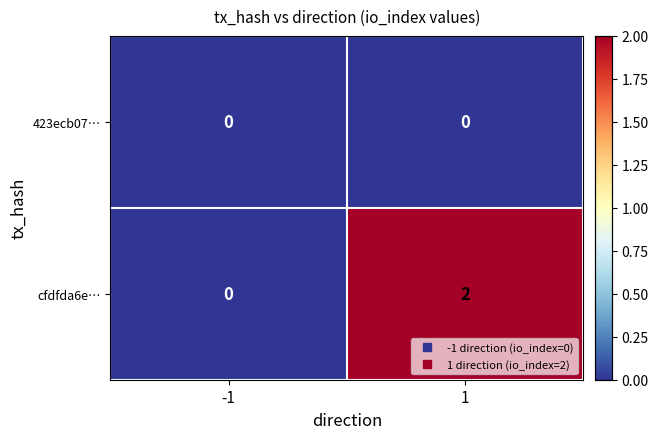

Which series changed the most between -1 and 1?

cfdfda6e…